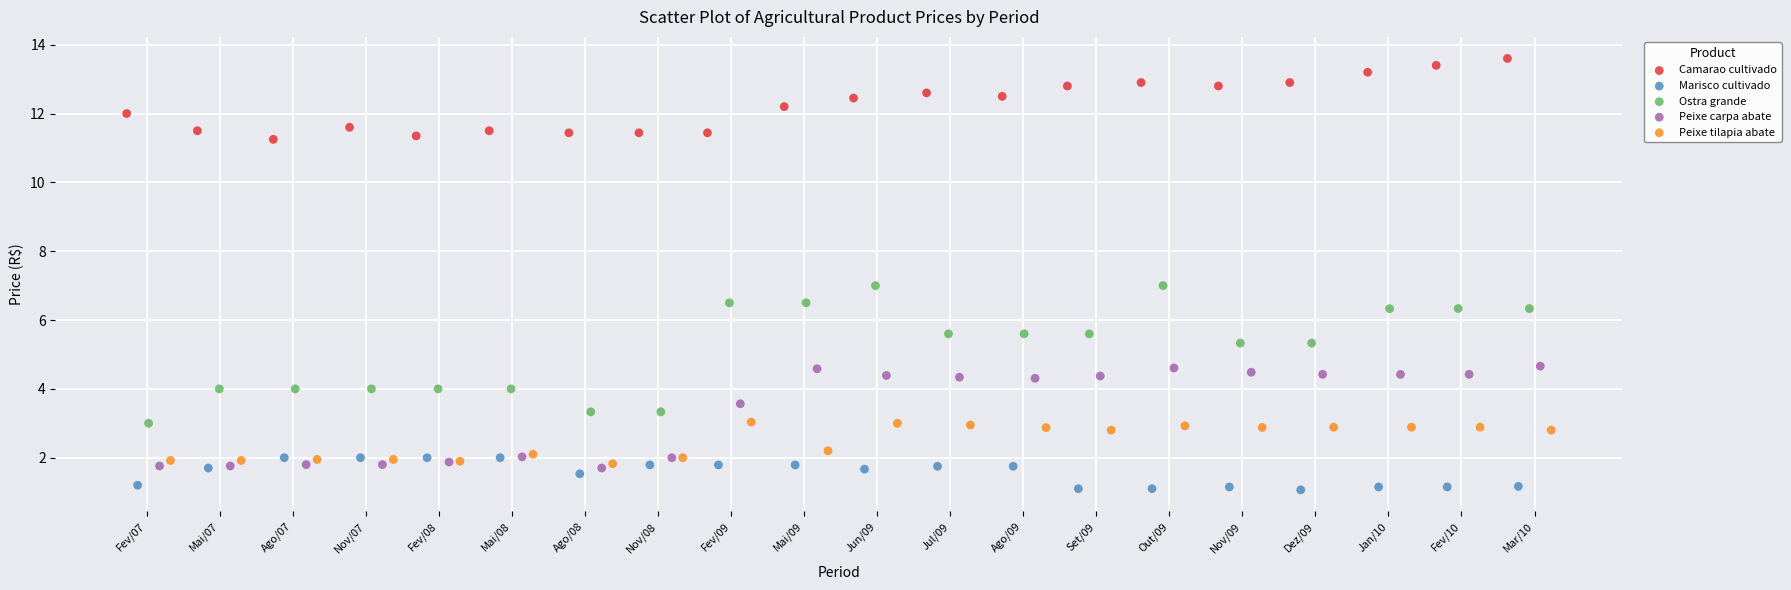

Which series reaches the minimum Y coordinate?

Marisco cultivado